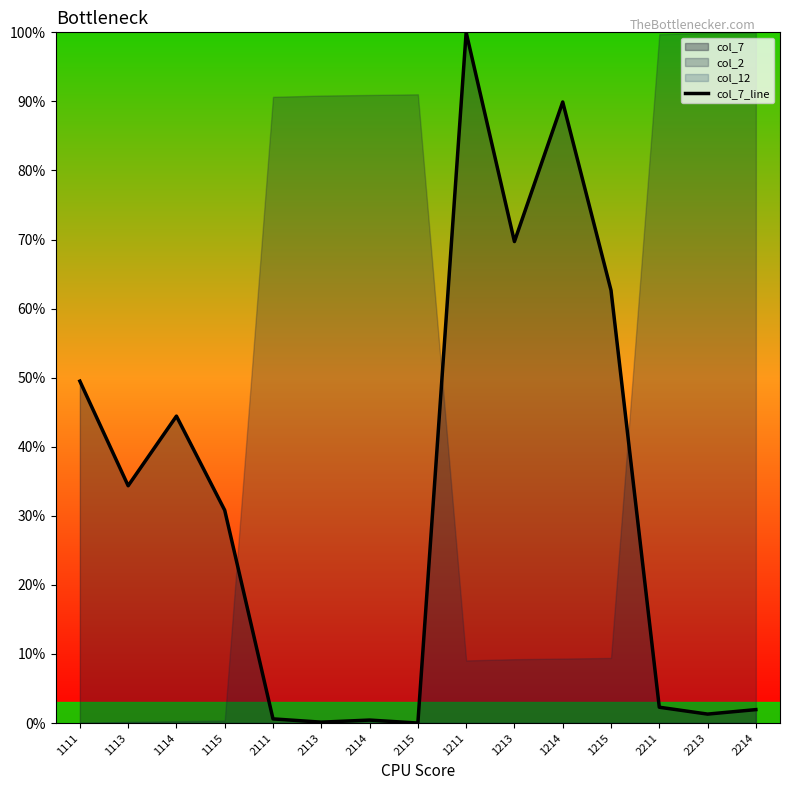

What is the sum of the values at 2114 and 2115?

0.4